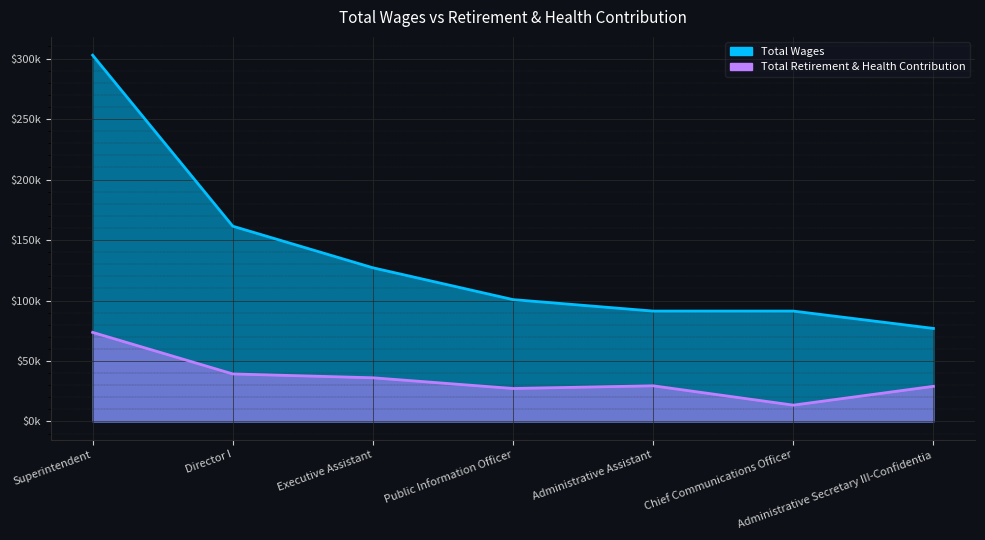

What is the average value of the Total Wages series?

135927